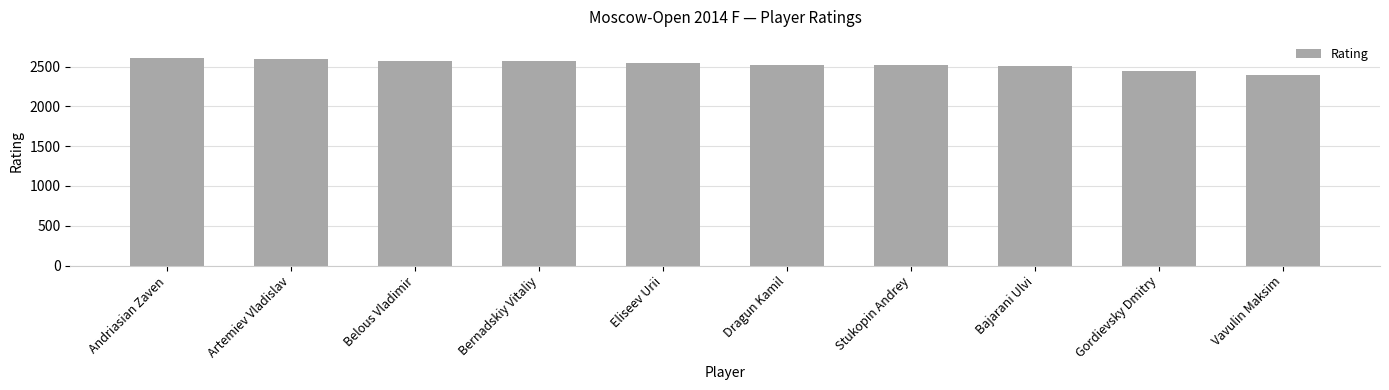

What is the change in value from Andriasian Zaven to Bajarani Ulvi?

-107